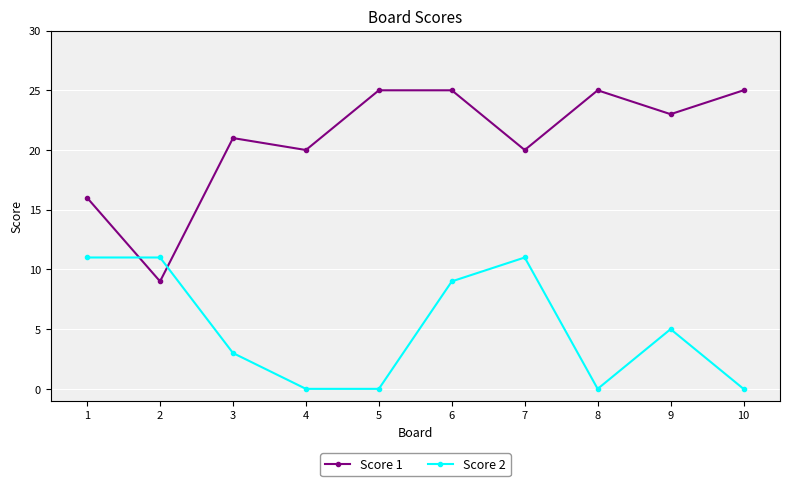

True or false: Score 2 has more than 0 points higher than both neighbors.

True